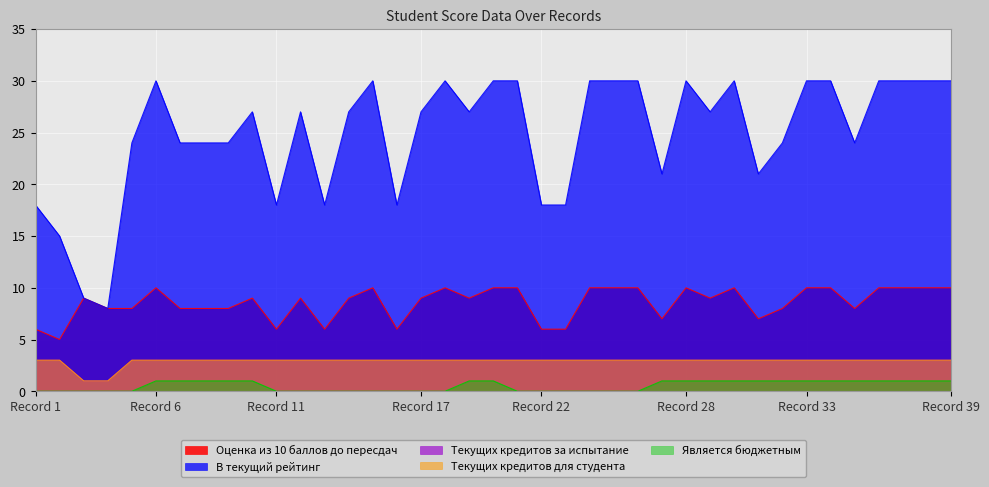

Where is Оценка из 10 баллов до пересдач nearest to the value 7?

27